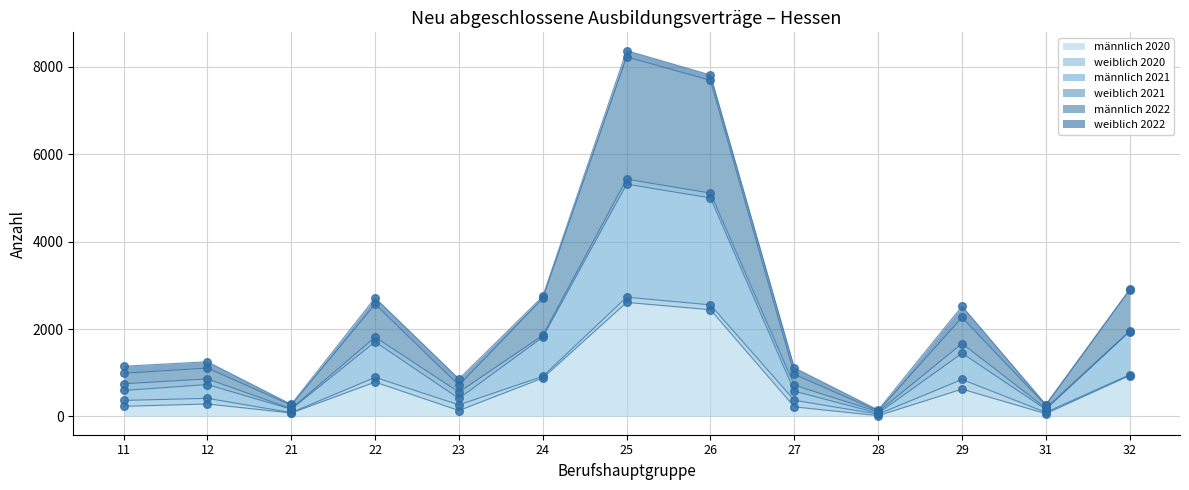

At which category is the sum across all series the highest?

25